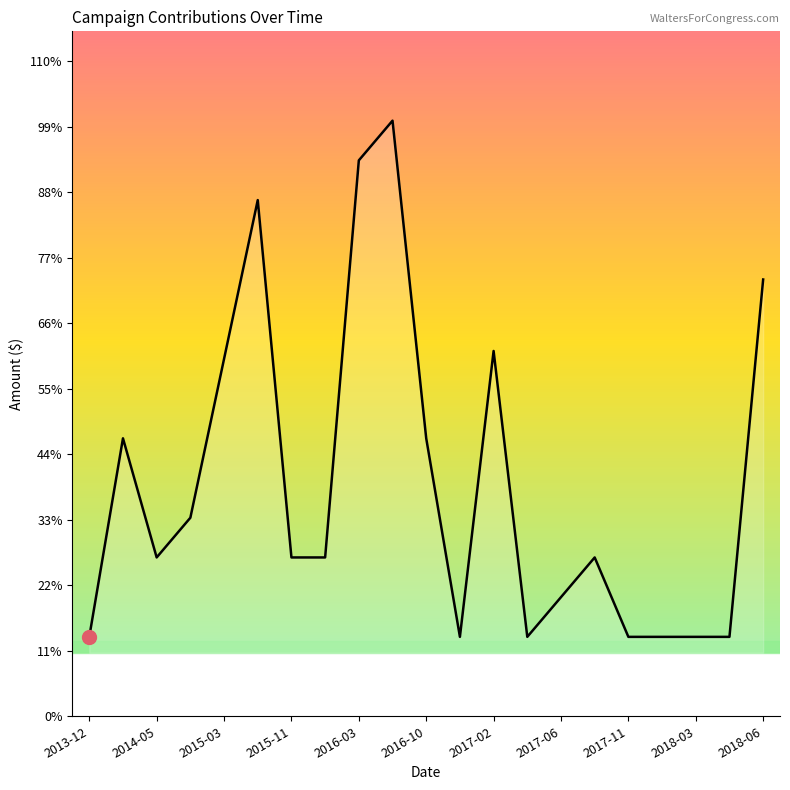

Reading left to right, transcribe all the data shown in this chart.

1000	3500	2000	2500	4500	6500	2000	2000	7000	7500	3500	1000	4600	1000	1500	2000	1000	1000	1000	1000	5500